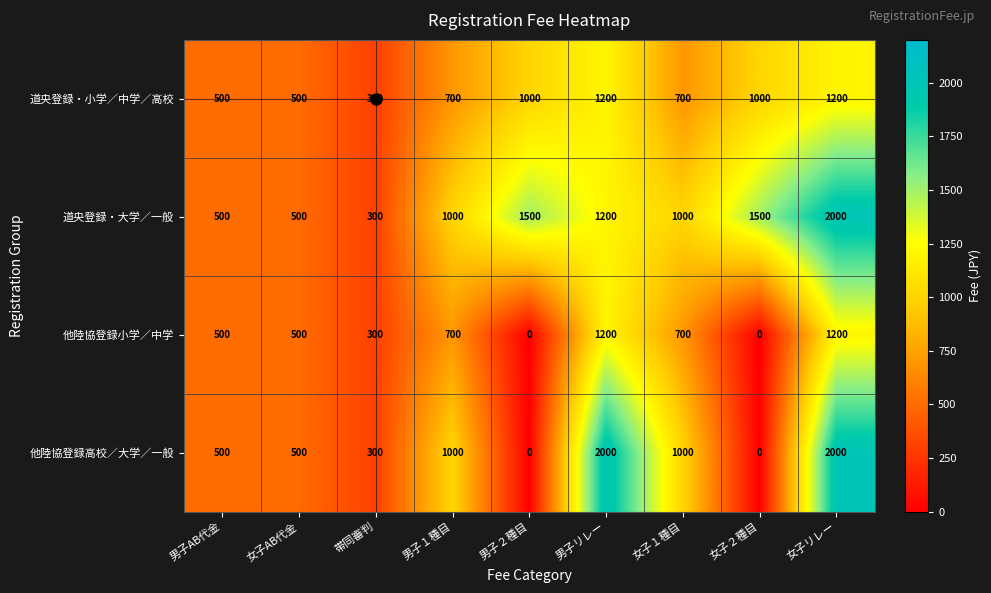

The value of 道央登録・小学／中学／高校 at 男子AB代金 is 240. True or false?

False